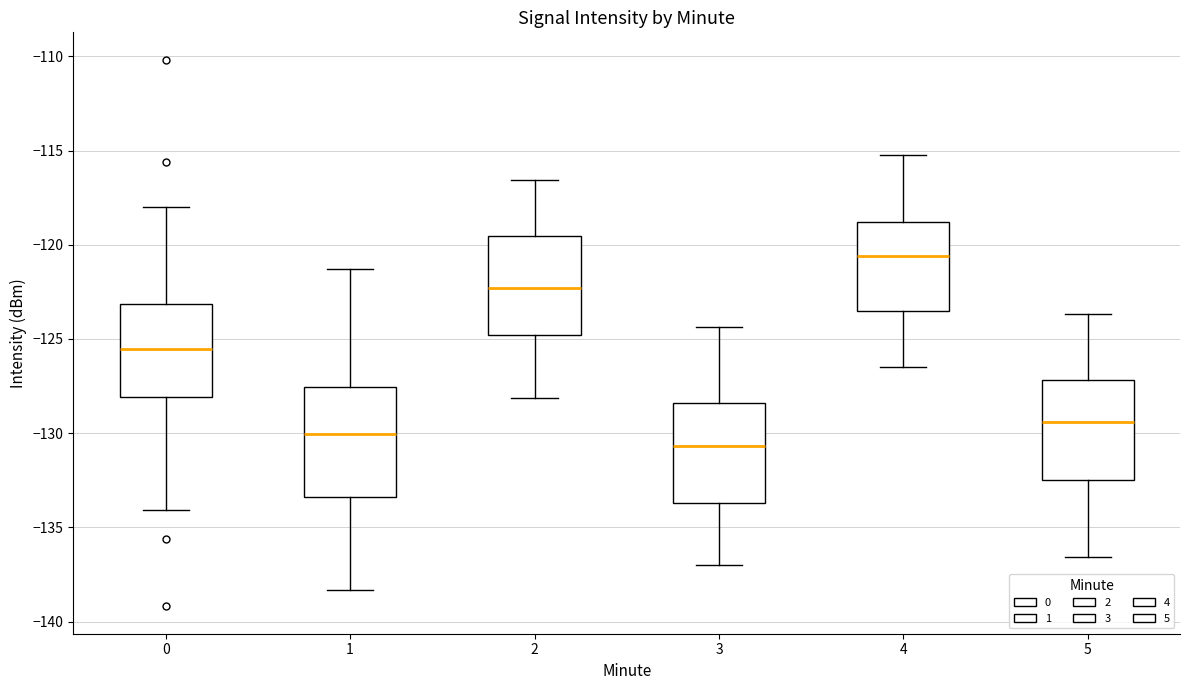

Reading left to right, transcribe this box plot: for each box, give where its median line is, the range the box spans, and where its two whiskers end, as read against the y-axis. The values are not printed on the chart, so give them approximately, as read against the axis.

0: median -125.5, box -128.0 to -123.0, whiskers -134.0 to -118.0
1: median -130.0, box -133.5 to -127.5, whiskers -138.5 to -121.5
2: median -122.5, box -125.0 to -119.5, whiskers -128.0 to -116.5
3: median -130.5, box -133.5 to -128.5, whiskers -137.0 to -124.5
4: median -120.5, box -123.5 to -119.0, whiskers -126.5 to -115.0
5: median -129.5, box -132.5 to -127.0, whiskers -136.5 to -123.5